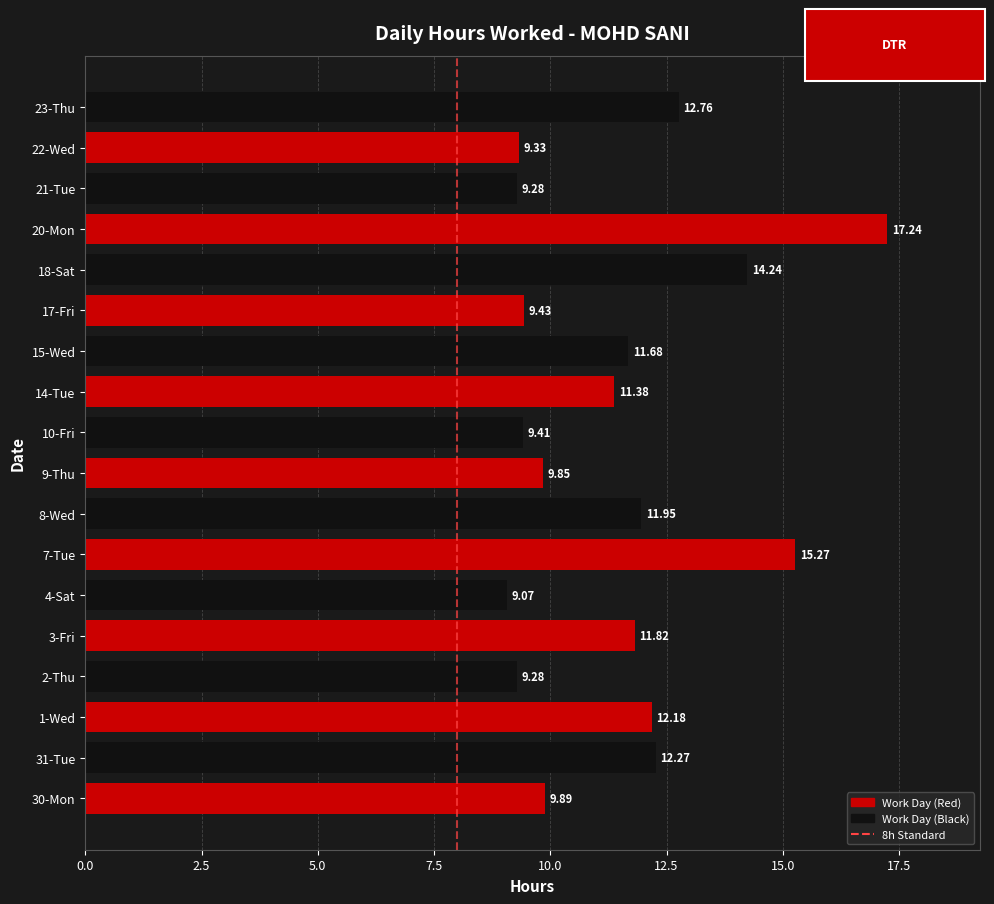

At which label is the value closest to 13?

23-Thu